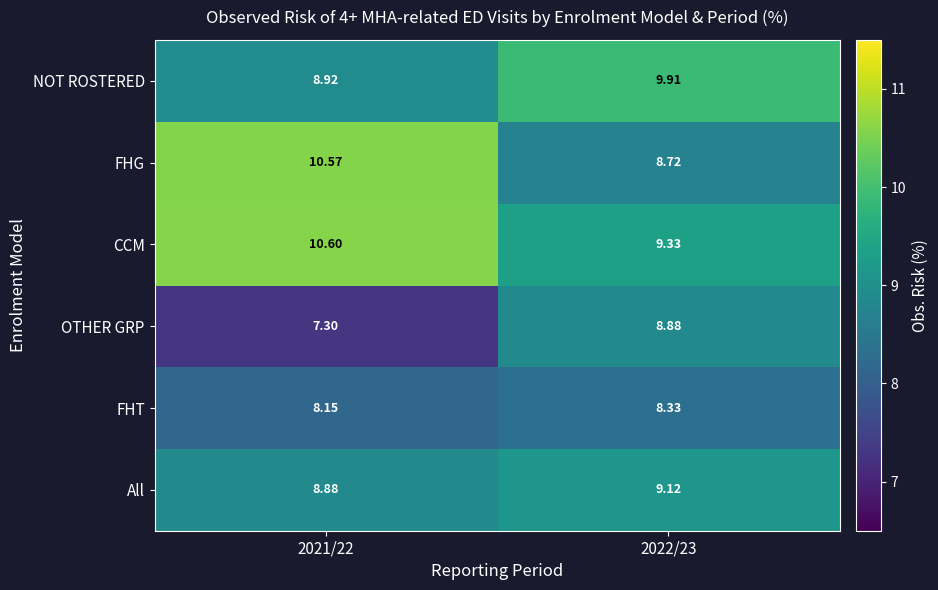

Rank the series at 2022/23 from lowest to highest value.

FHT, FHG, OTHER GRP, All, CCM, NOT ROSTERED